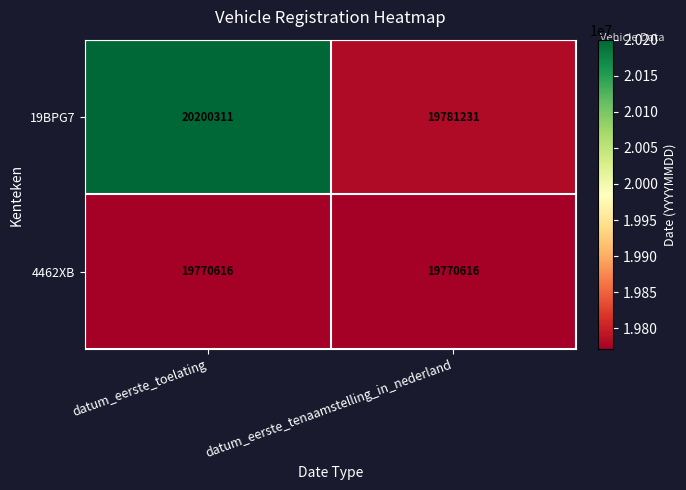

Which label corresponds to the largest value in the chart?

datum_eerste_toelating